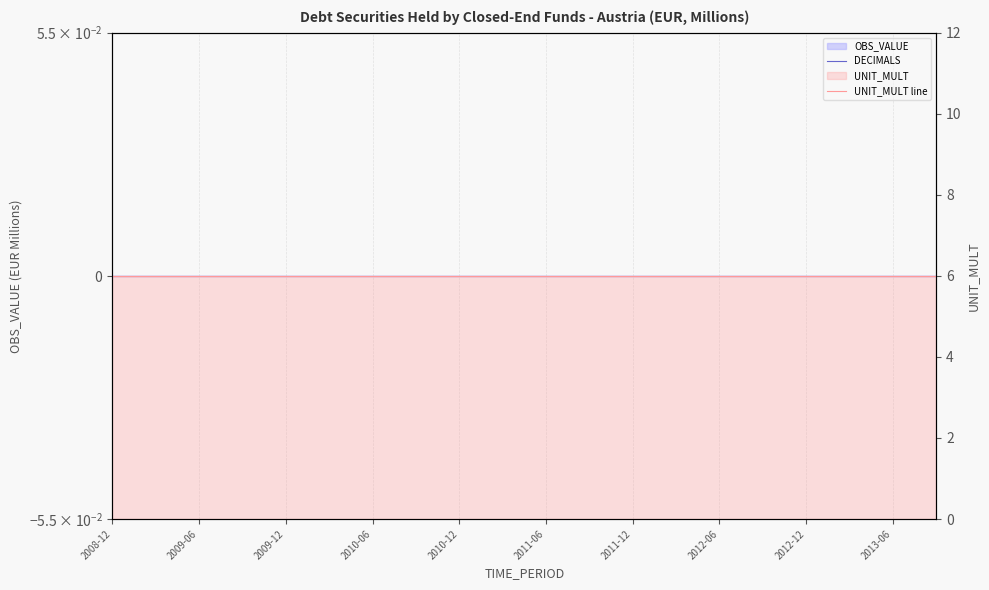

At which label does DECIMALS reach its peak?

2008-12